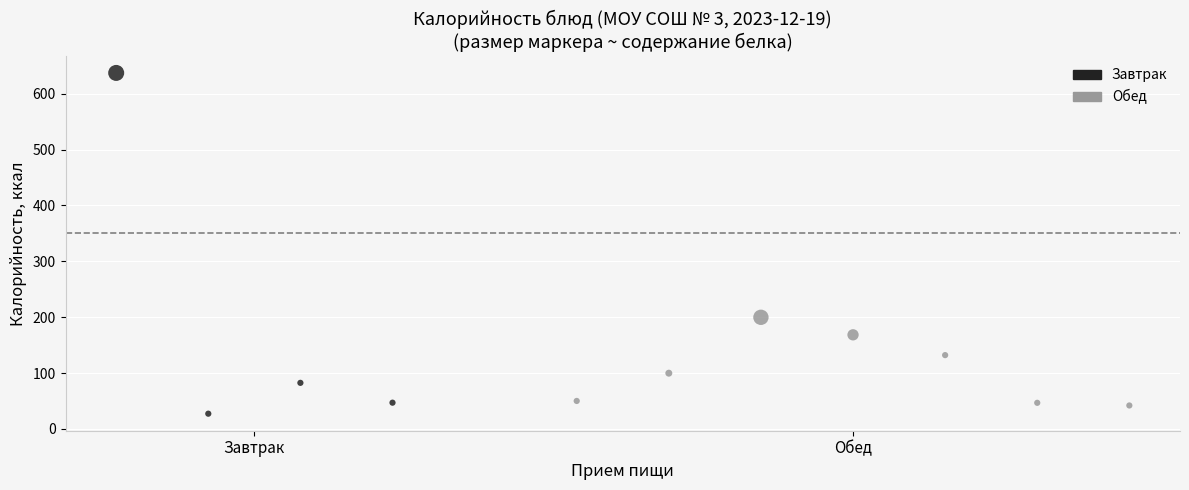

Which series has the widest spread of Y values?

Завтрак